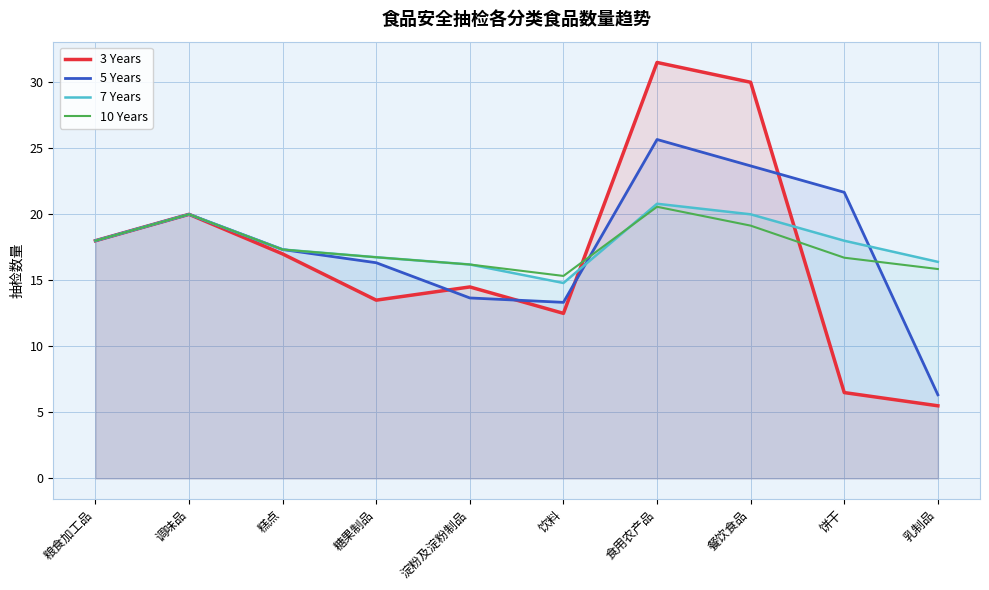

What is the smallest value displayed?

5.5